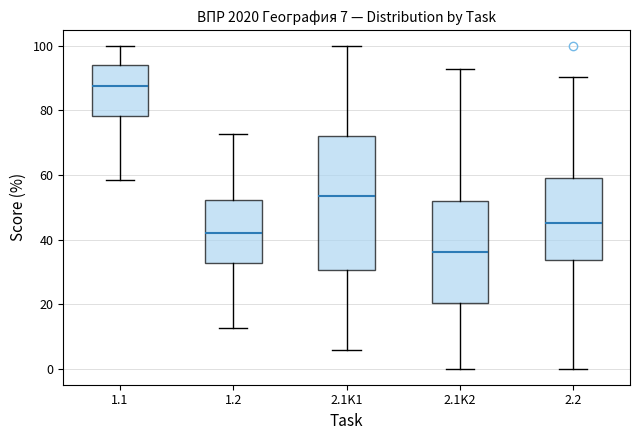

Which box has the lowest median line?

2.1K2